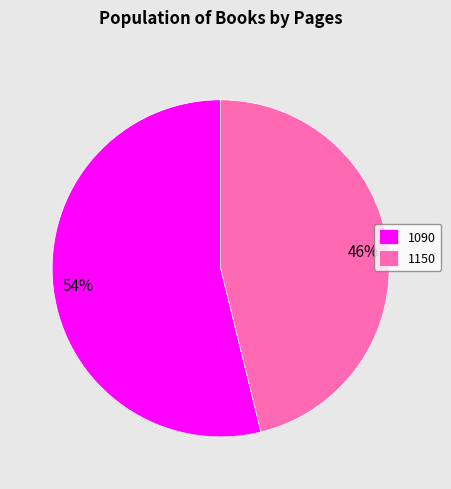

Which category has the smallest portion of the pie?

1150